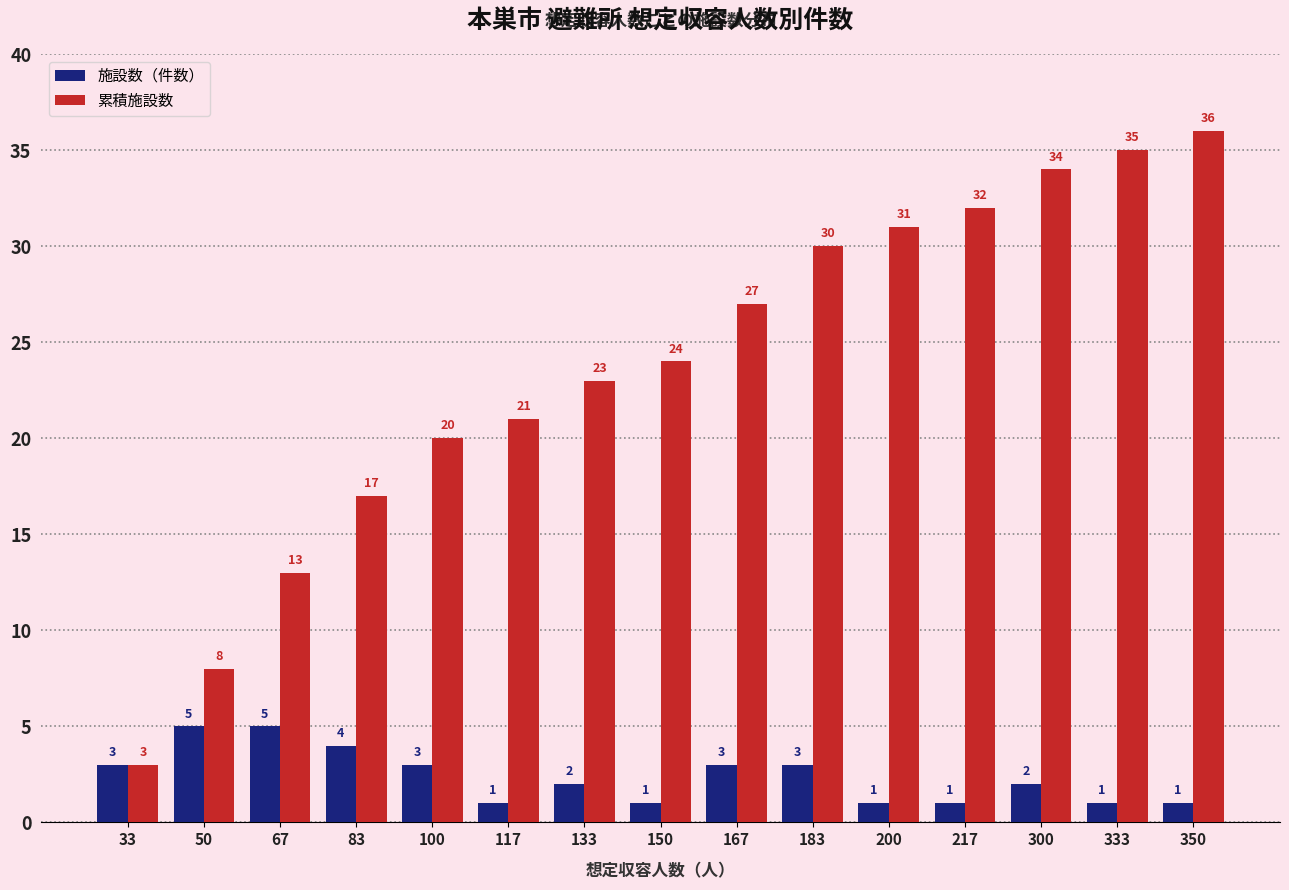

Which label corresponds to the largest value in the chart?

350